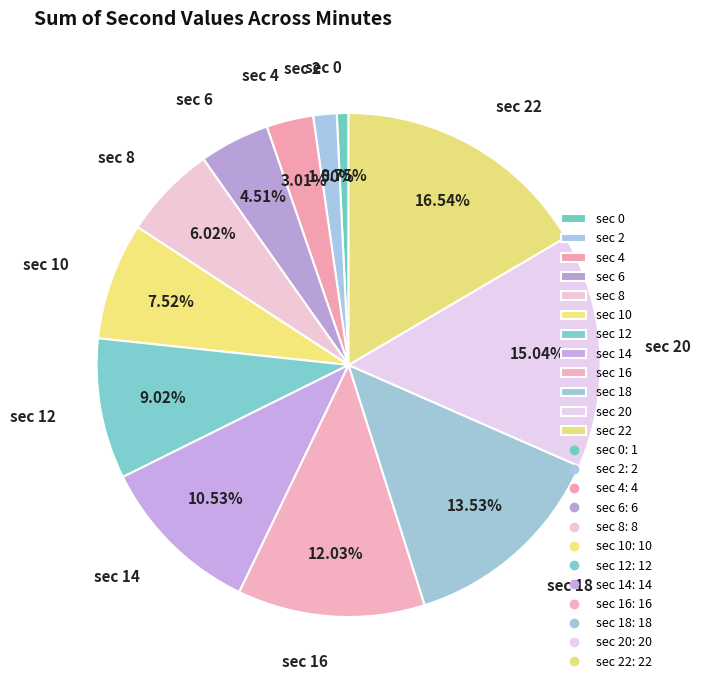

Between sec 8 and sec 20, which is larger?

sec 20